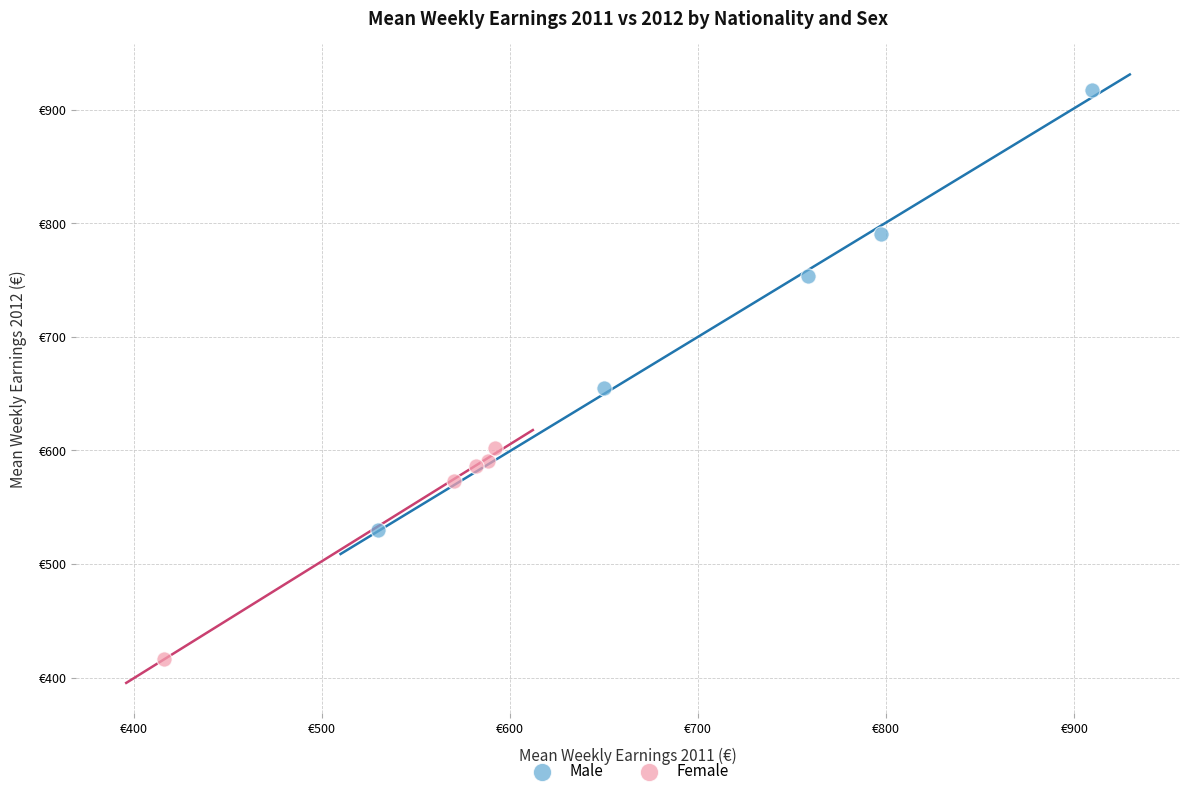

What are all the series names shown in the legend?

Male, Female